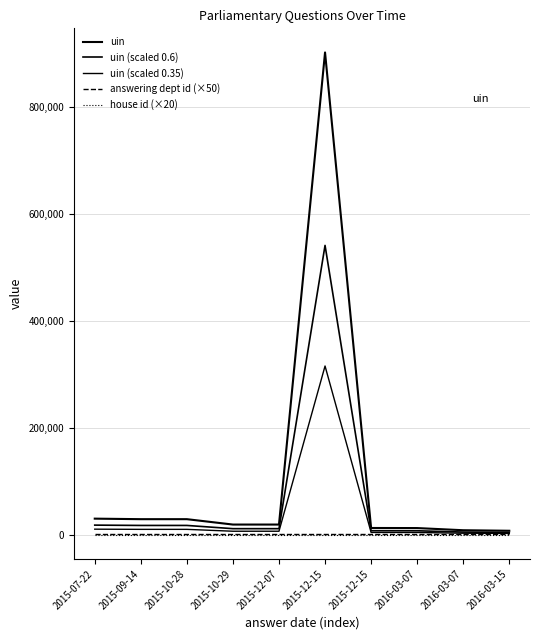

What is the sum of all house id (×20) values?

200.0